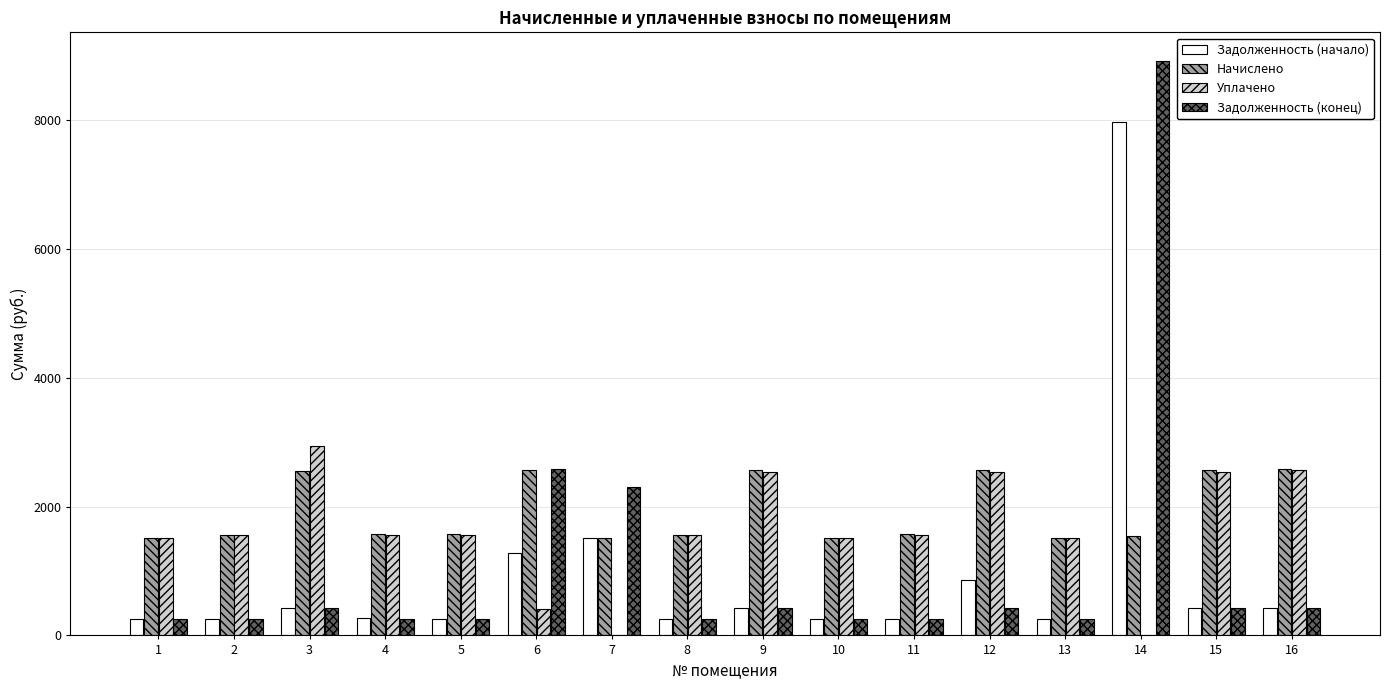

What is the average value of the Уплачено series?

1615.9